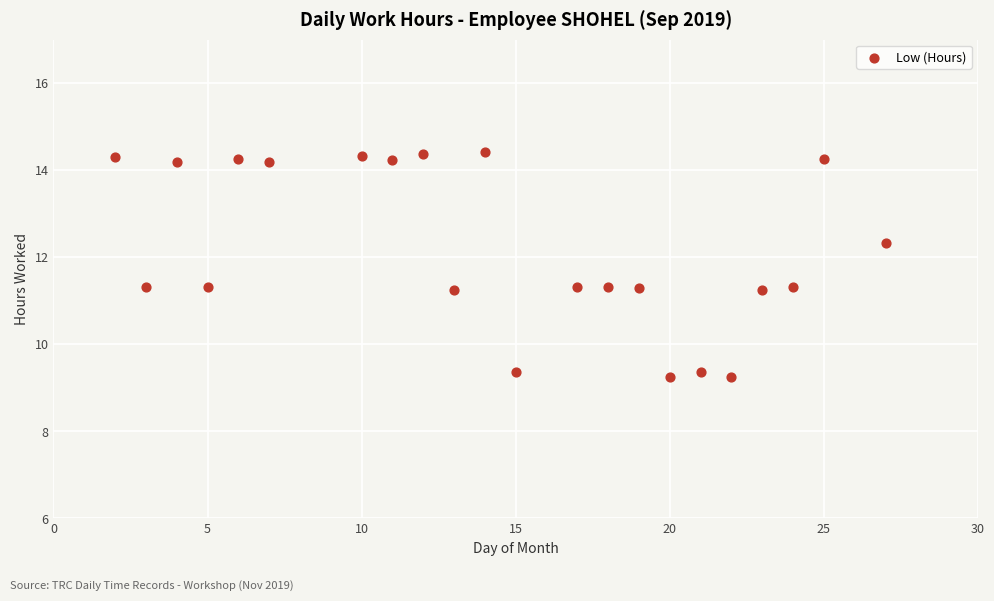

What is the range of Y values (max minus min)?

5.2